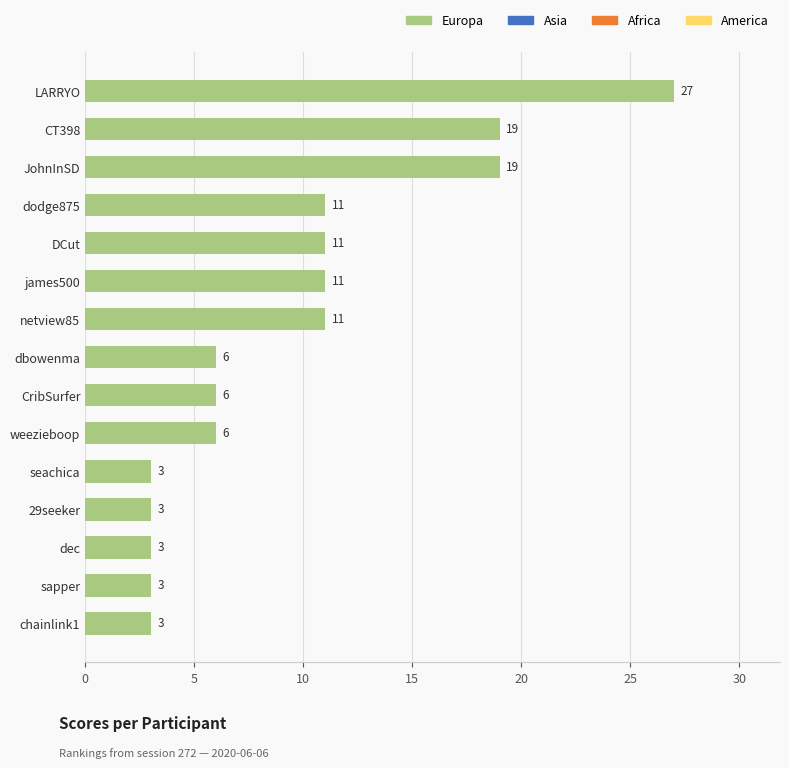

What is the difference between the maximum and minimum values?

24